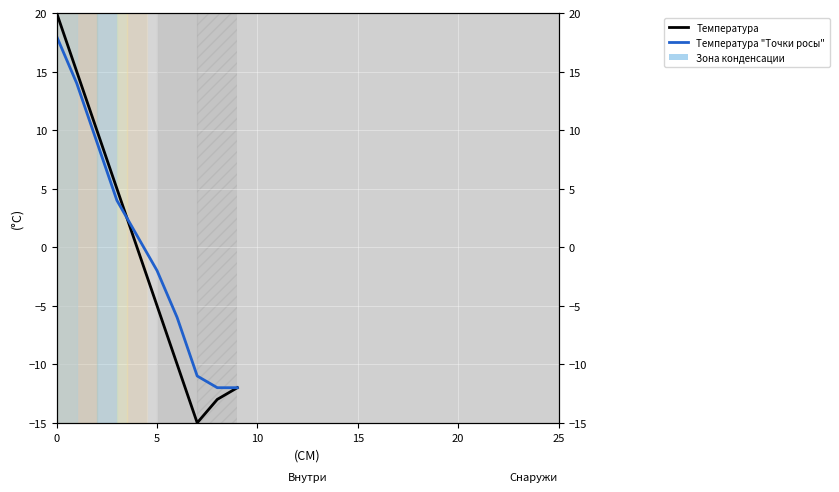

The Температура "Точки росы" series shows 5 at 10. True or false?

False